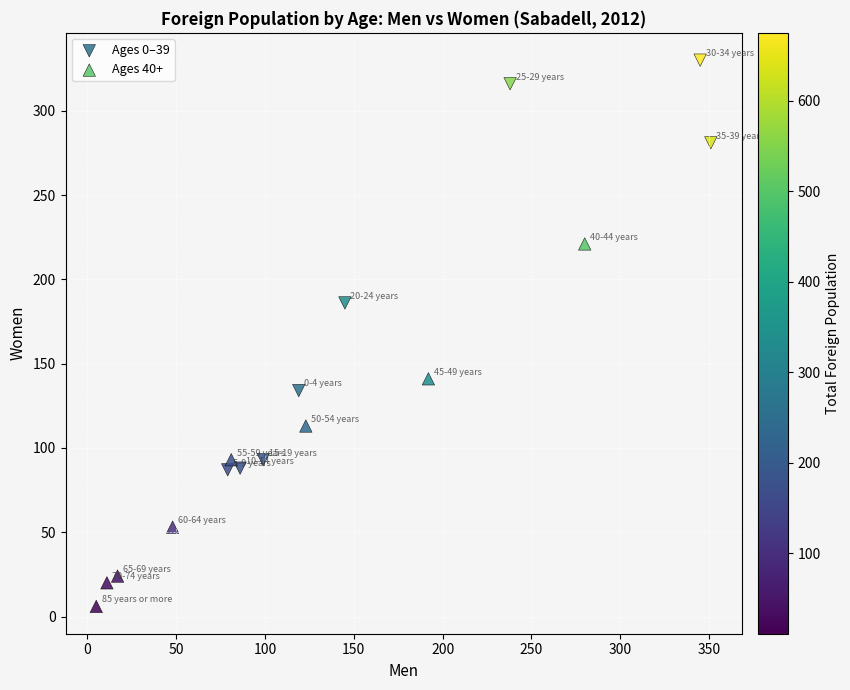

Which series contains the highest Y value?

Ages 0–39